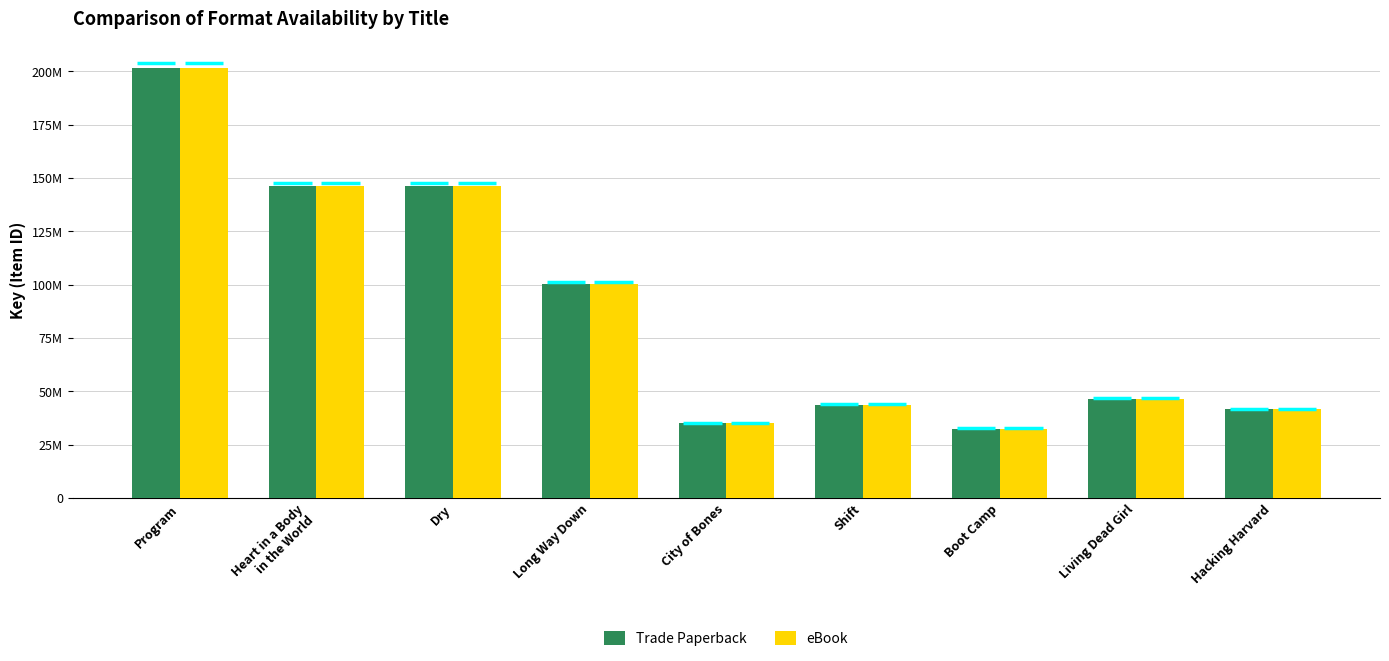

What is the sum of the eBook values at Living Dead Girl and Boot Camp?

78869997